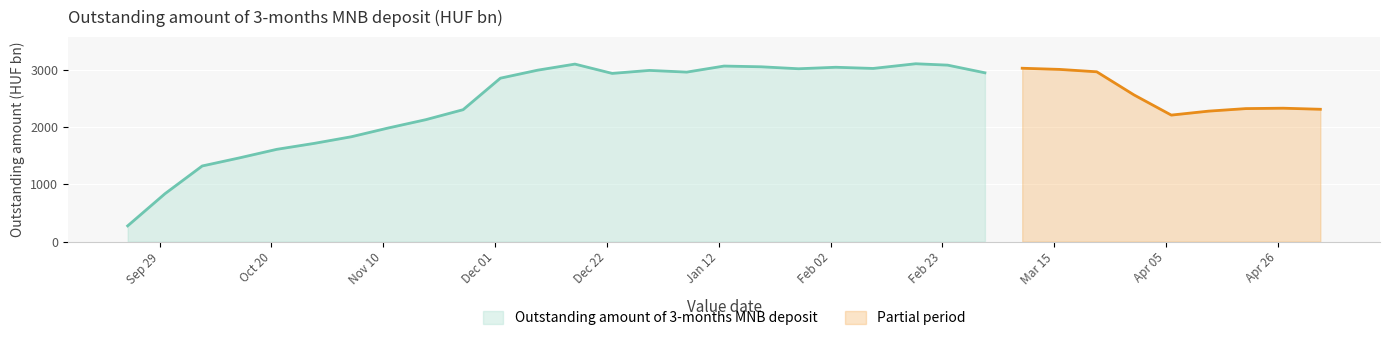

Which has a higher value, 2015-11-04 or 2015-12-09?

2015-12-09